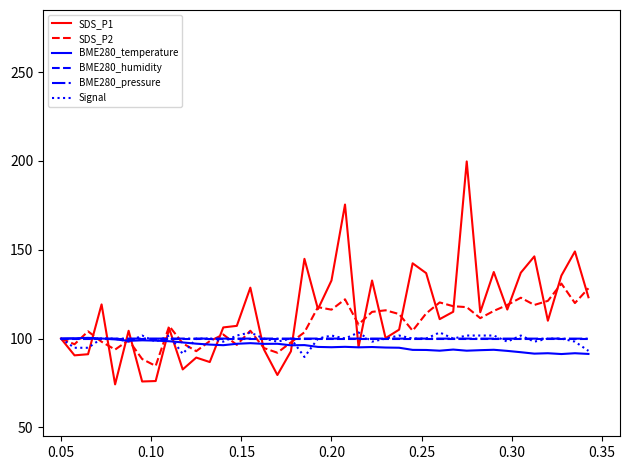

Count the number of categories in the chart.

40